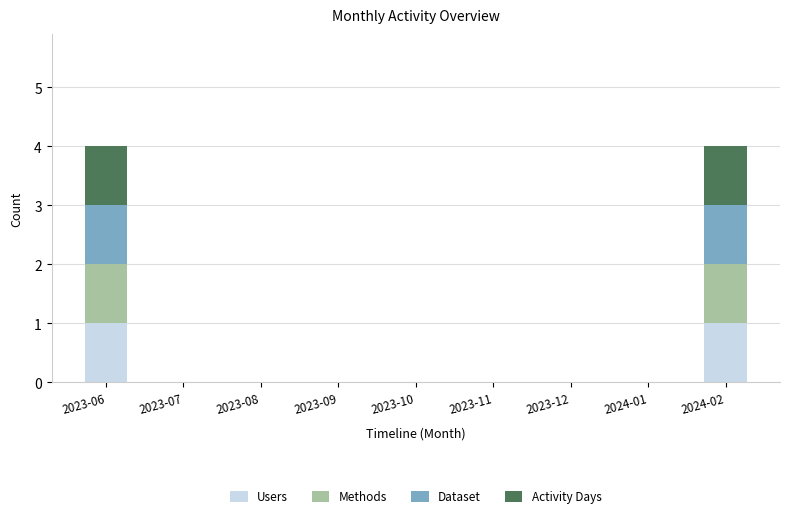

True or false: Users has a value of 0 at 2023-07.

True